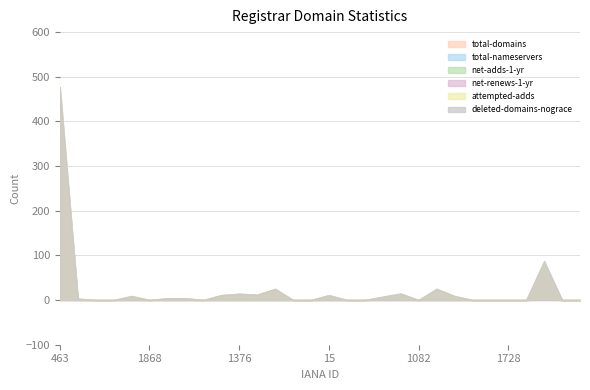

The attempted-adds series shows 0 at 68. True or false?

True